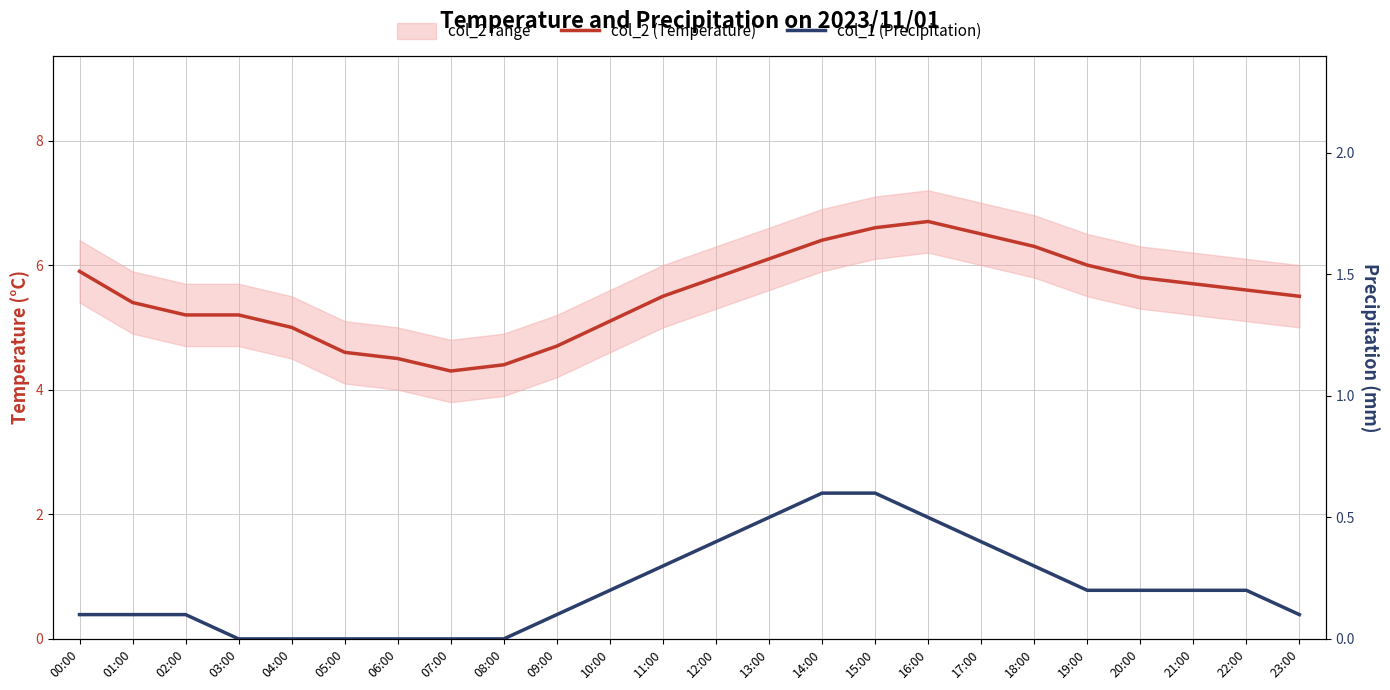

Reading left to right, extract all data points from this chart.

col_2 (Temperature): 00:00=5.9	01:00=5.4	02:00=5.2	03:00=5.2	04:00=5.0	05:00=4.6	06:00=4.5	07:00=4.3	08:00=4.4	09:00=4.7	10:00=5.1	11:00=5.5	12:00=5.8	13:00=6.1	14:00=6.4	15:00=6.6	16:00=6.7	17:00=6.5	18:00=6.3	19:00=6.0	20:00=5.8	21:00=5.7	22:00=5.6	23:00=5.5
col_1 (Precipitation): 00:00=0.1	01:00=0.1	02:00=0.1	03:00=0.0	04:00=0.0	05:00=0.0	06:00=0.0	07:00=0.0	08:00=0.0	09:00=0.1	10:00=0.2	11:00=0.3	12:00=0.4	13:00=0.5	14:00=0.6	15:00=0.6	16:00=0.5	17:00=0.4	18:00=0.3	19:00=0.2	20:00=0.2	21:00=0.2	22:00=0.2	23:00=0.1